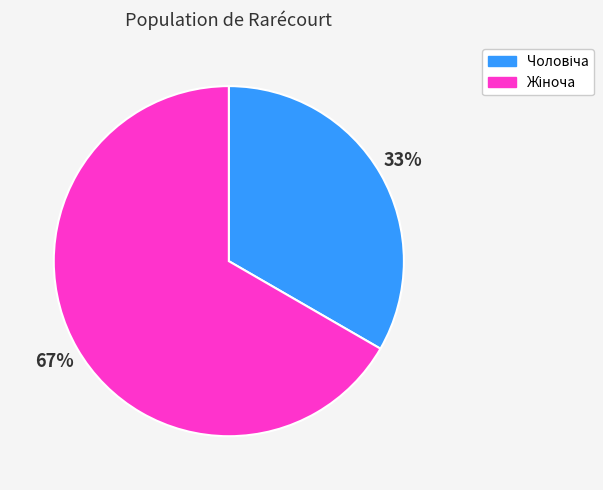

To the nearest percent, what is the average slice percentage?

50%